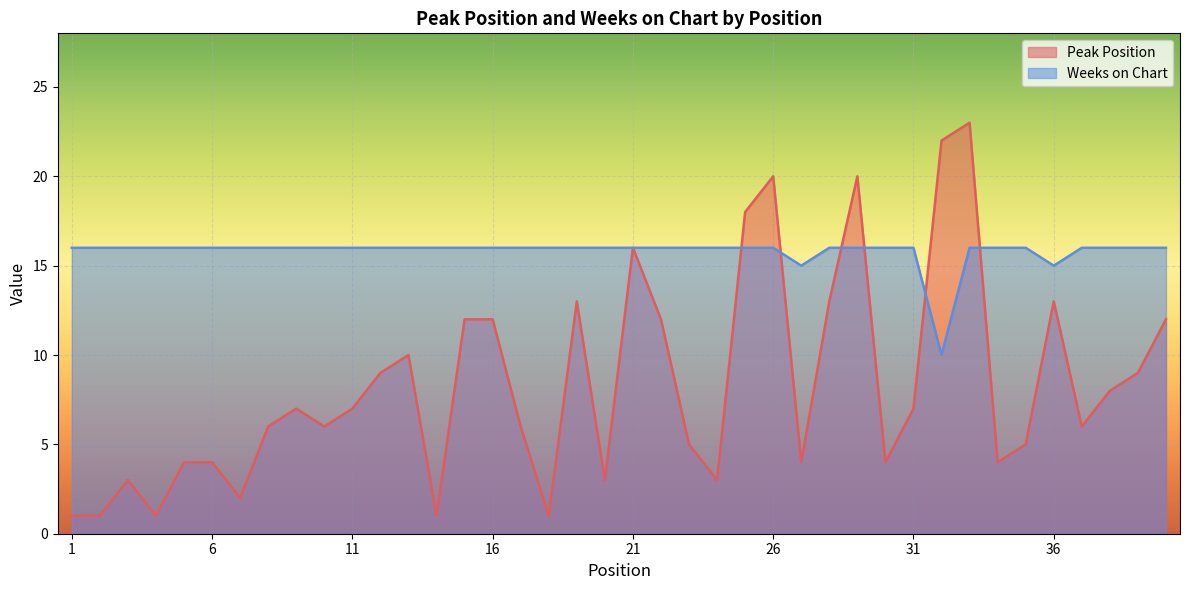

What is the difference between the maximum and minimum values in the Peak Position series?

22